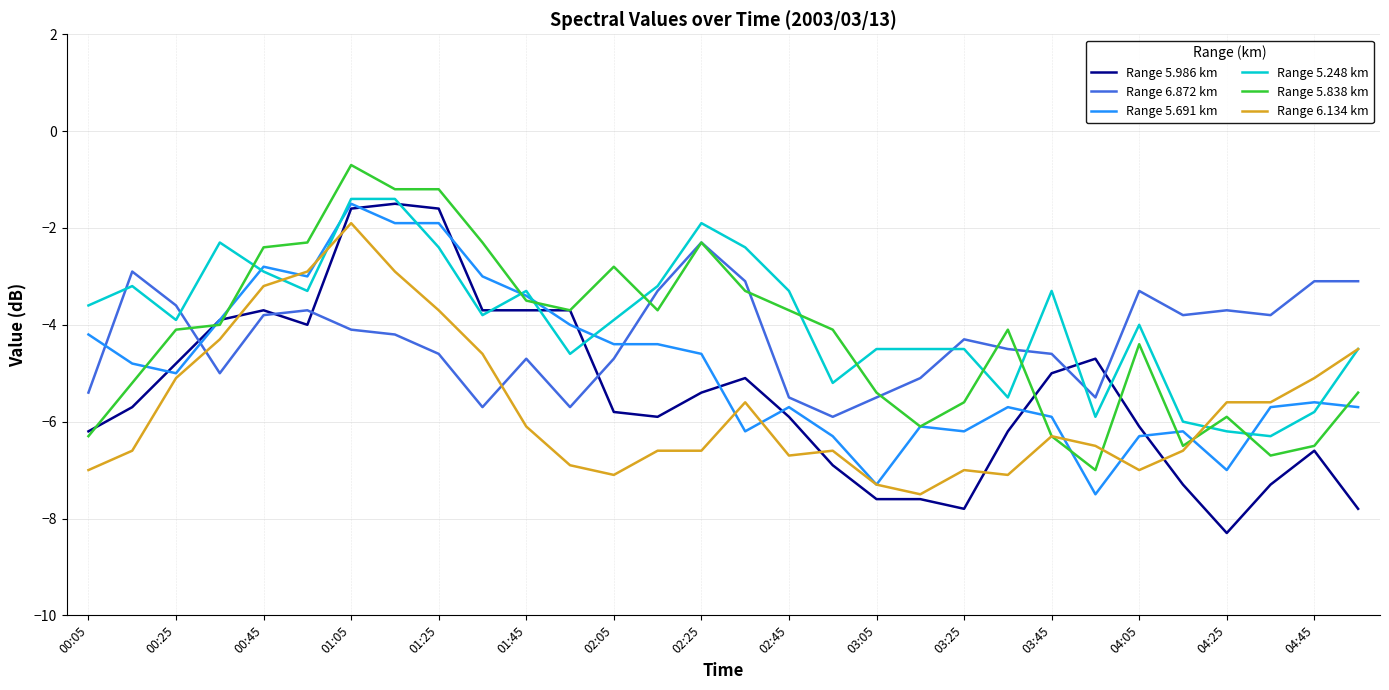

What is the maximum value shown in the chart?

-0.7